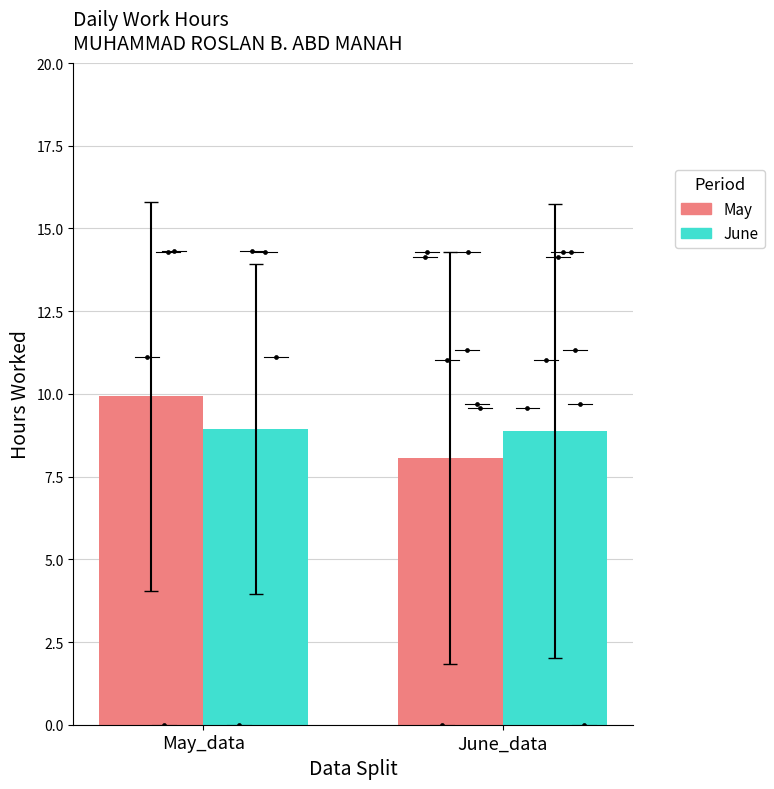

Which series has the largest total across all categories?

May